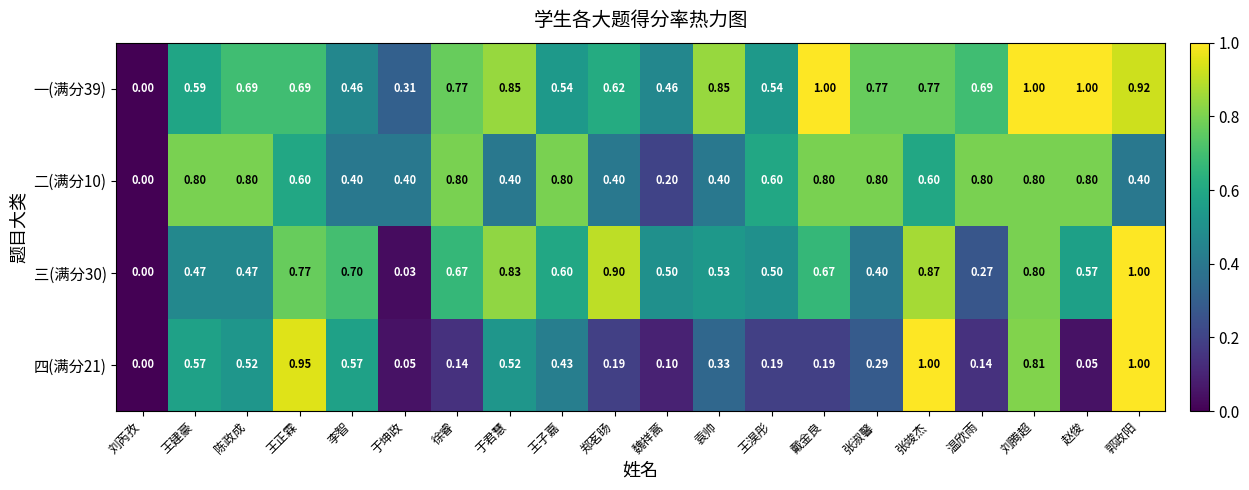

At which label is 二(满分10) closest to 0?

刘芮孜